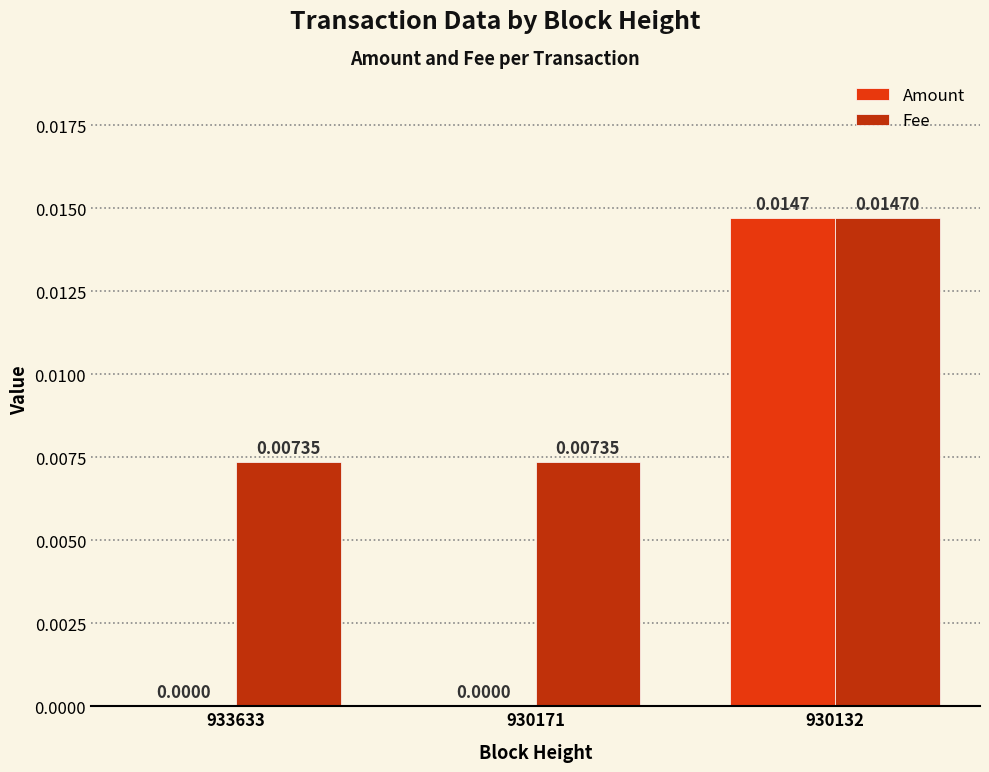

What are all the series names shown in the legend?

Amount, Fee